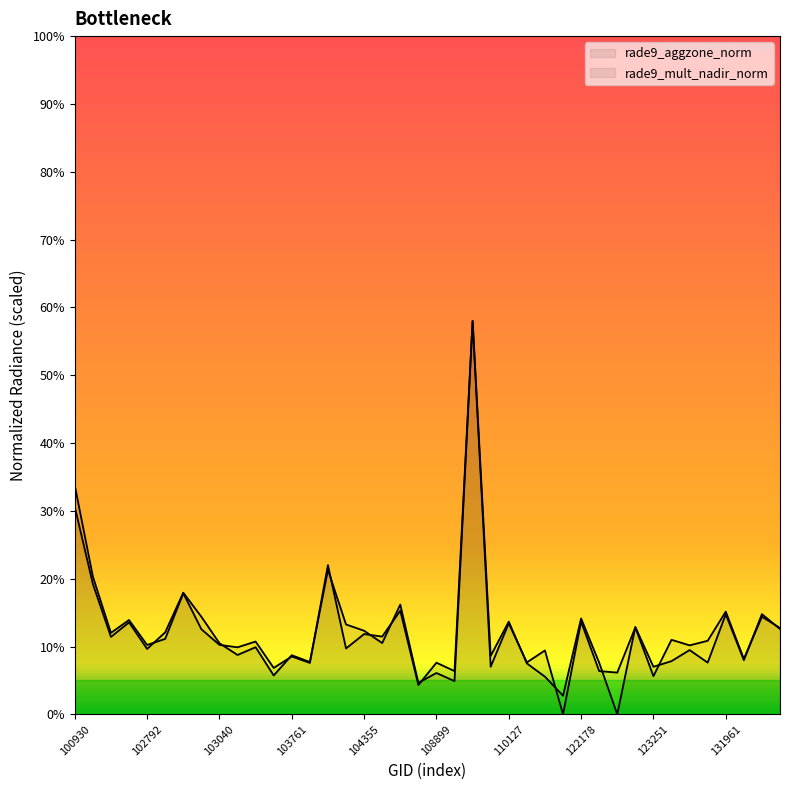

Reading left to right, list all the values displayed in this chart.

rade9_aggzone_norm: 100930=0.3	102421=0.2	102551=0.1	102671=0.1	102792=0.1	102912=0.1	102920=0.2	103032=0.1	103040=0.1	103160=0.1	103279=0.1	103397=0.1	103761=0.1	104112=0.1	104236=0.2	104346=0.1	104355=0.1	108015=0.1	108715=0.2	108729=0.0	108899=0.1	109072=0.0	109780=0.6	109954=0.1	110127=0.1	110299=0.1	115500=0.1	115764=0.0	122178=0.1	122346=0.1	122884=0.1	122895=0.1	123251=0.1	123775=0.1	131768=0.1	131947=0.1	131961=0.2	132136=0.1	132310=0.1	132669=0.1
rade9_mult_nadir_norm: 100930=0.3	102421=0.2	102551=0.1	102671=0.1	102792=0.1	102912=0.1	102920=0.2	103032=0.1	103040=0.1	103160=0.1	103279=0.1	103397=0.1	103761=0.1	104112=0.1	104236=0.2	104346=0.1	104355=0.1	108015=0.1	108715=0.2	108729=0.0	108899=0.1	109072=0.1	109780=0.6	109954=0.1	110127=0.1	110299=0.1	115500=0.1	115764=0.0	122178=0.1	122346=0.1	122884=0.0	122895=0.1	123251=0.1	123775=0.1	131768=0.1	131947=0.1	131961=0.1	132136=0.1	132310=0.1	132669=0.1